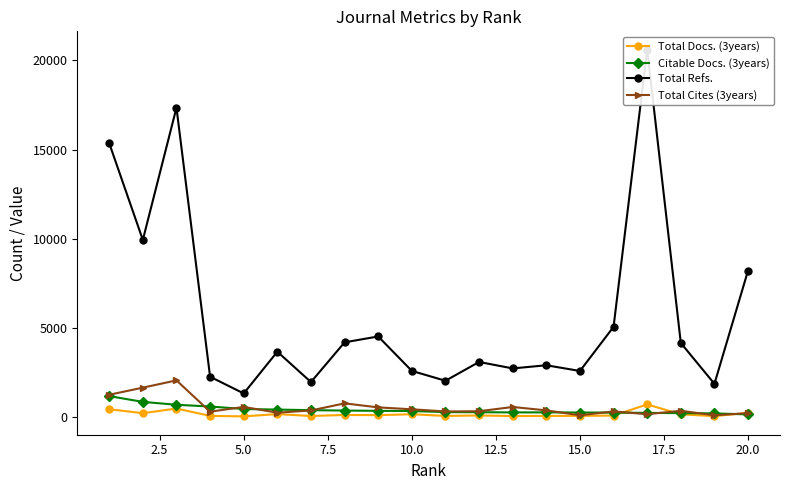

What is the difference between the maximum and second lowest values in the Total Refs. series?

18726